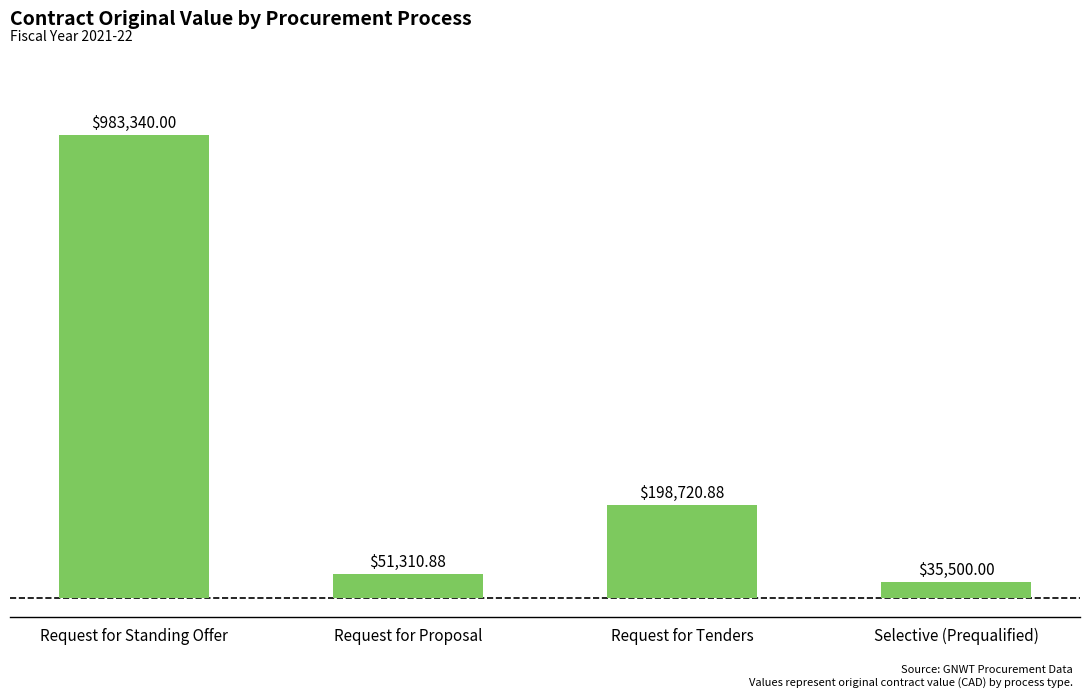

What is the value of the 1st bar from the left?

983340.0